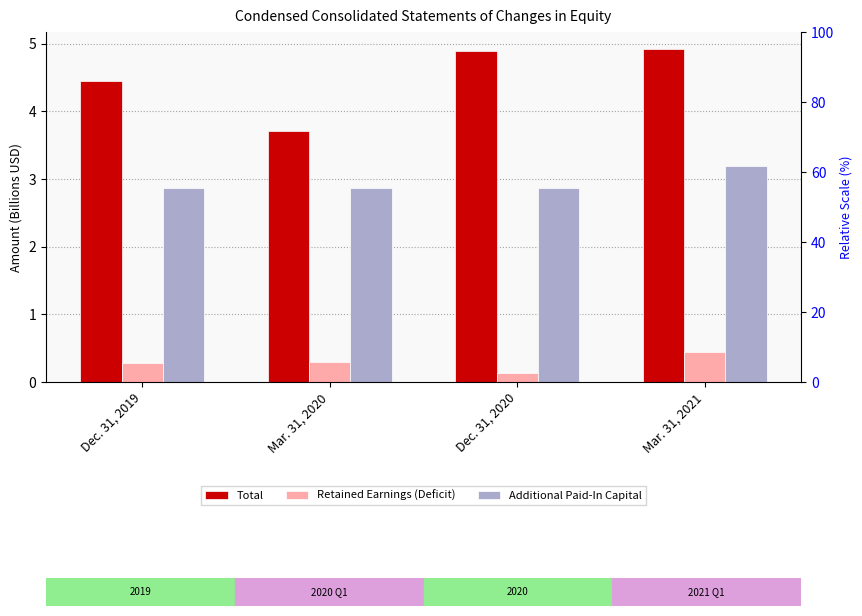

Which series has the largest range (max minus min)?

Total